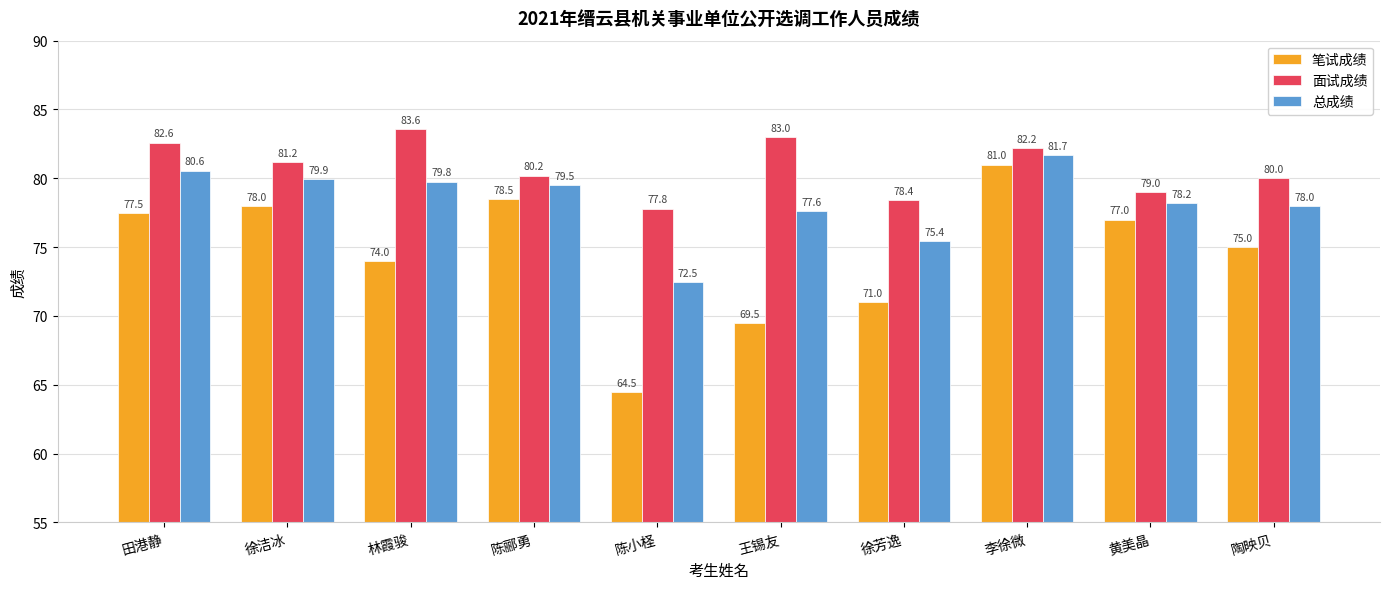

Which series changed the most between 林霞骏 and 王锡友?

笔试成绩